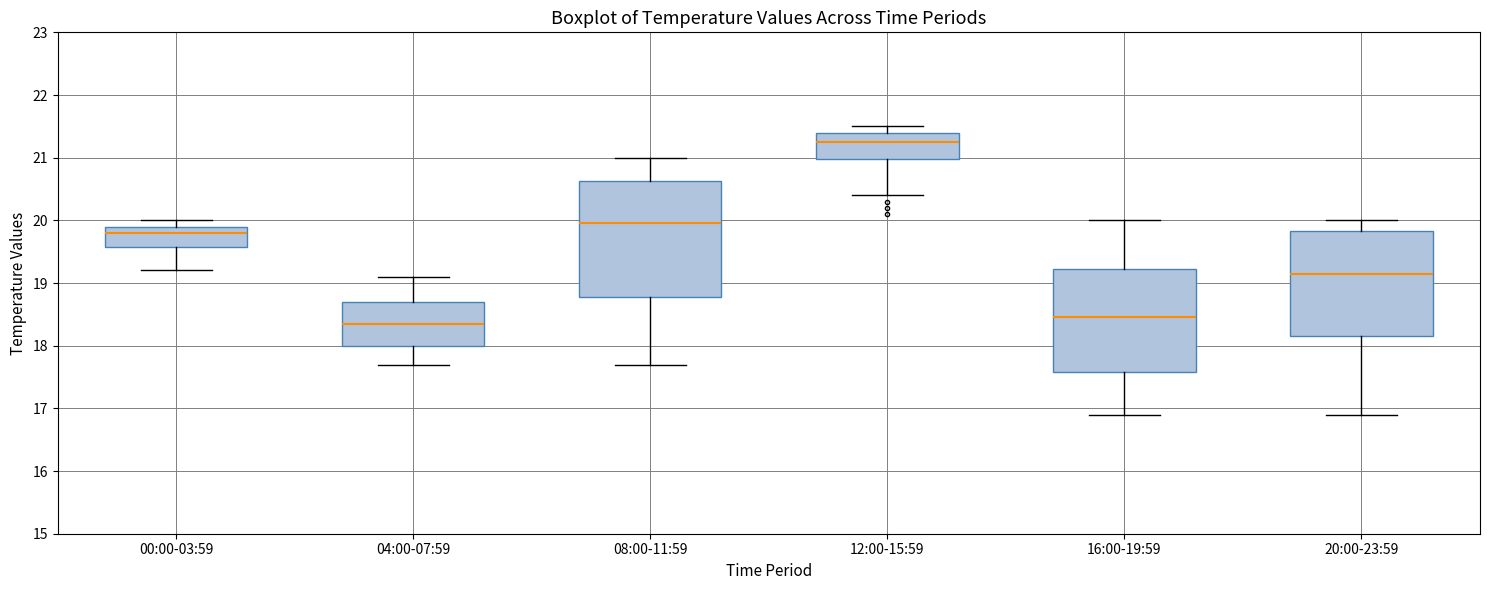

Comparing the boxes themselves (not the whiskers), which one is the tallest?

08:00-11:59